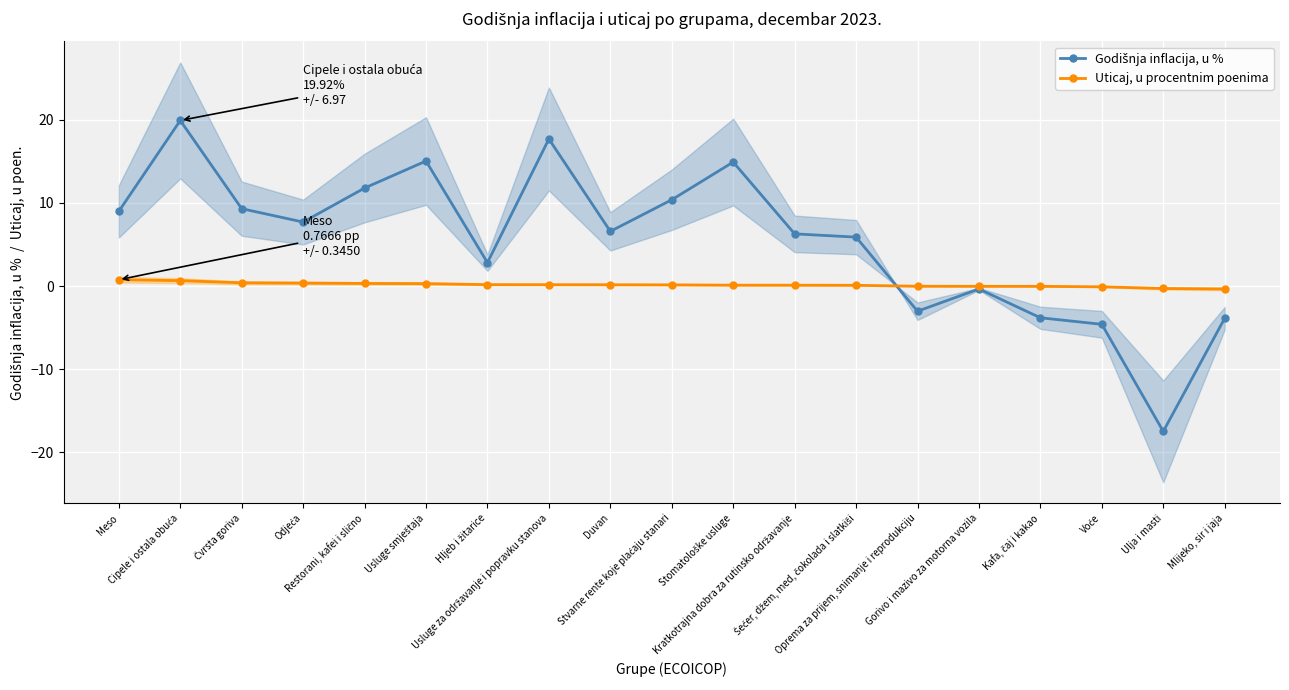

The value of Godišnja inflacija, u % at Kratkotrajna dobra za rutinsko održavanje is 6.3. True or false?

True